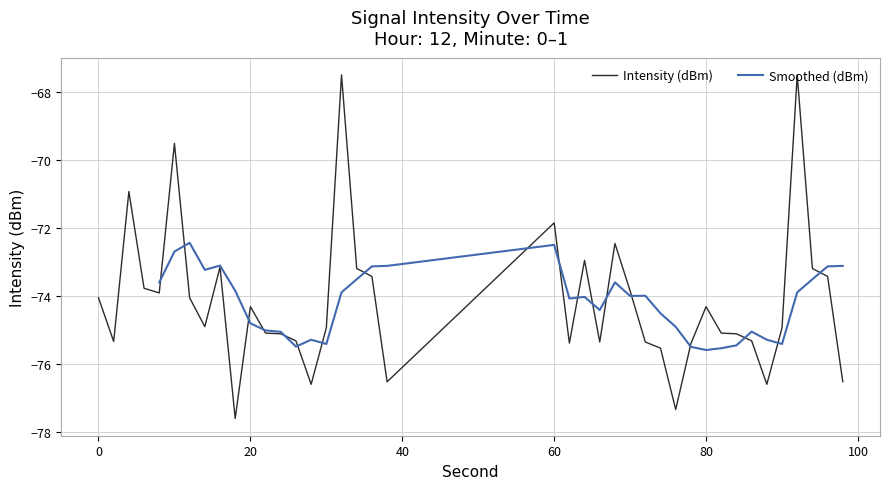

The chart shows a value of -18.0 at 34. True or false?

False